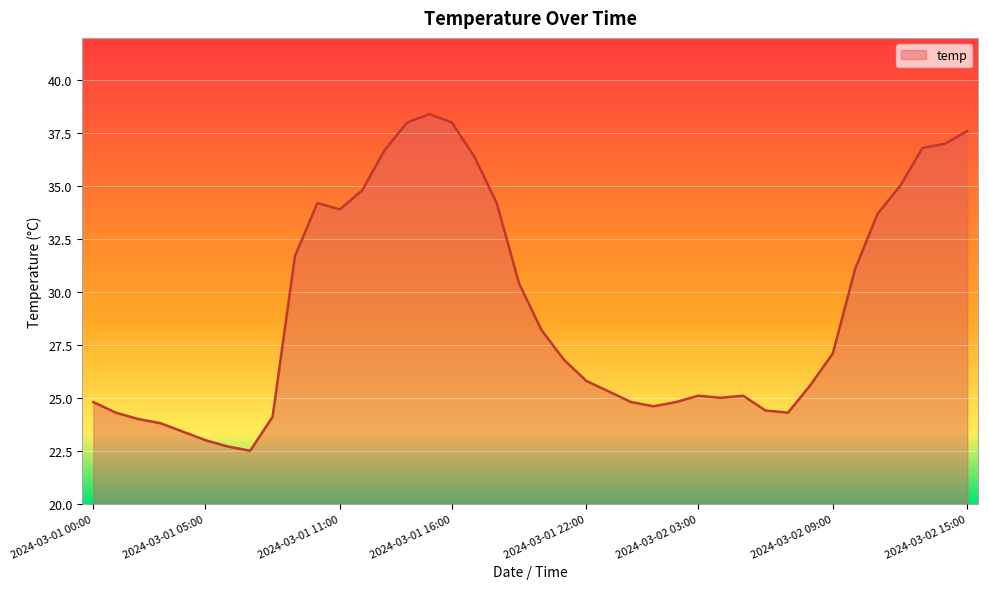

What is the difference between the maximum and minimum values?

15.9